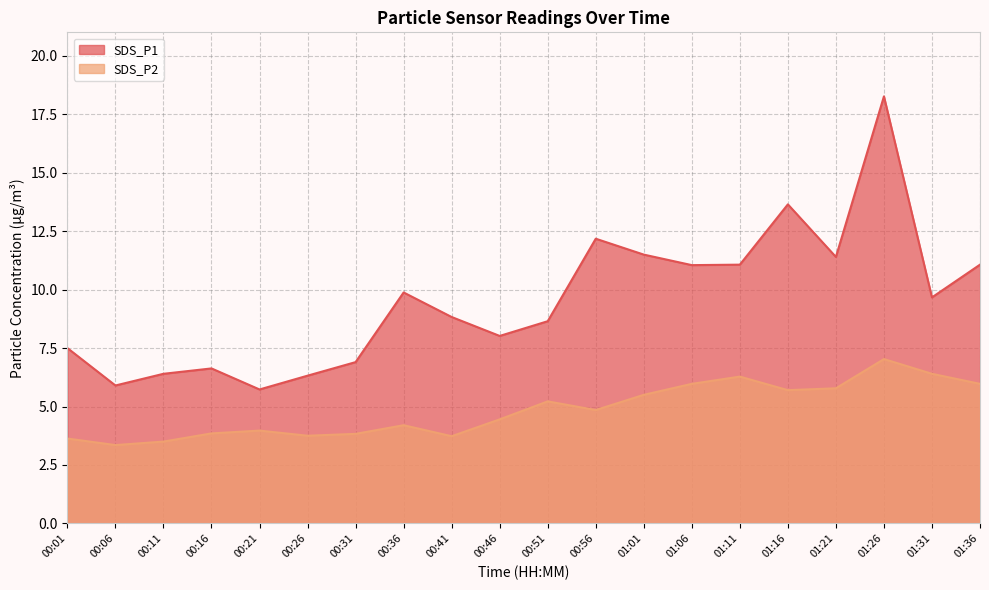

How many interior local peaks does the SDS_P1 series have?

5